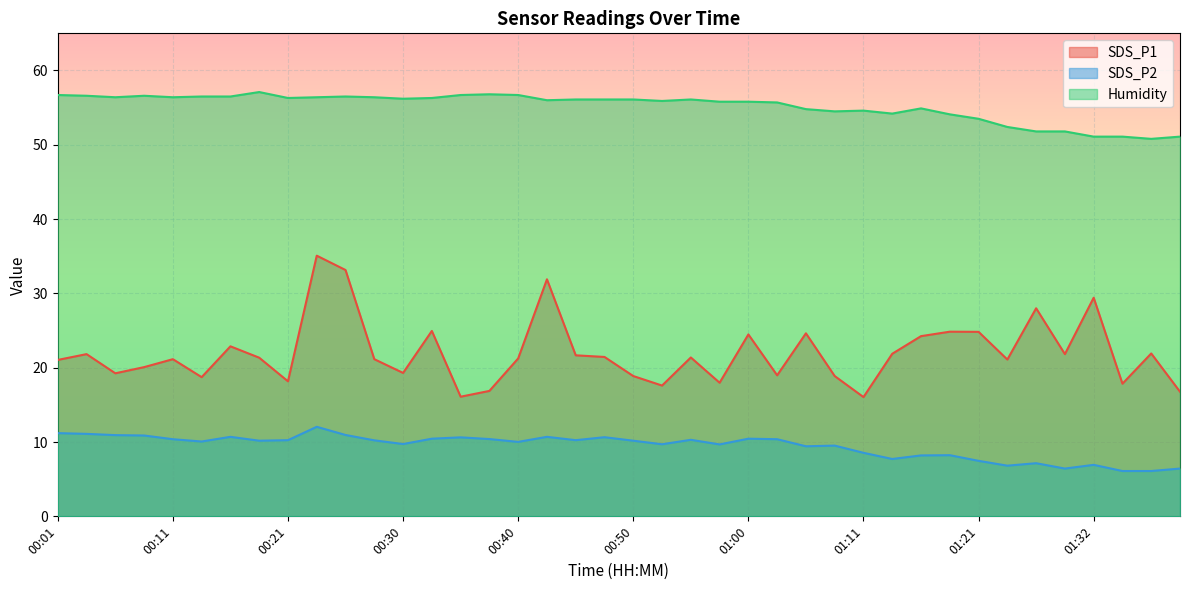

List the labels in order of Humidity value, largest first.

00:18, 00:38, 00:01, 00:35, 00:40, 00:04, 00:08, 00:13, 00:16, 00:25, 00:06, 00:11, 00:23, 00:28, 00:21, 00:33, 00:30, 00:45, 00:48, 00:50, 00:55, 00:43, 00:53, 00:57, 01:00, 01:03, 01:16, 01:05, 01:11, 01:08, 01:14, 01:19, 01:21, 01:25, 01:27, 01:30, 01:32, 01:35, 01:40, 01:37